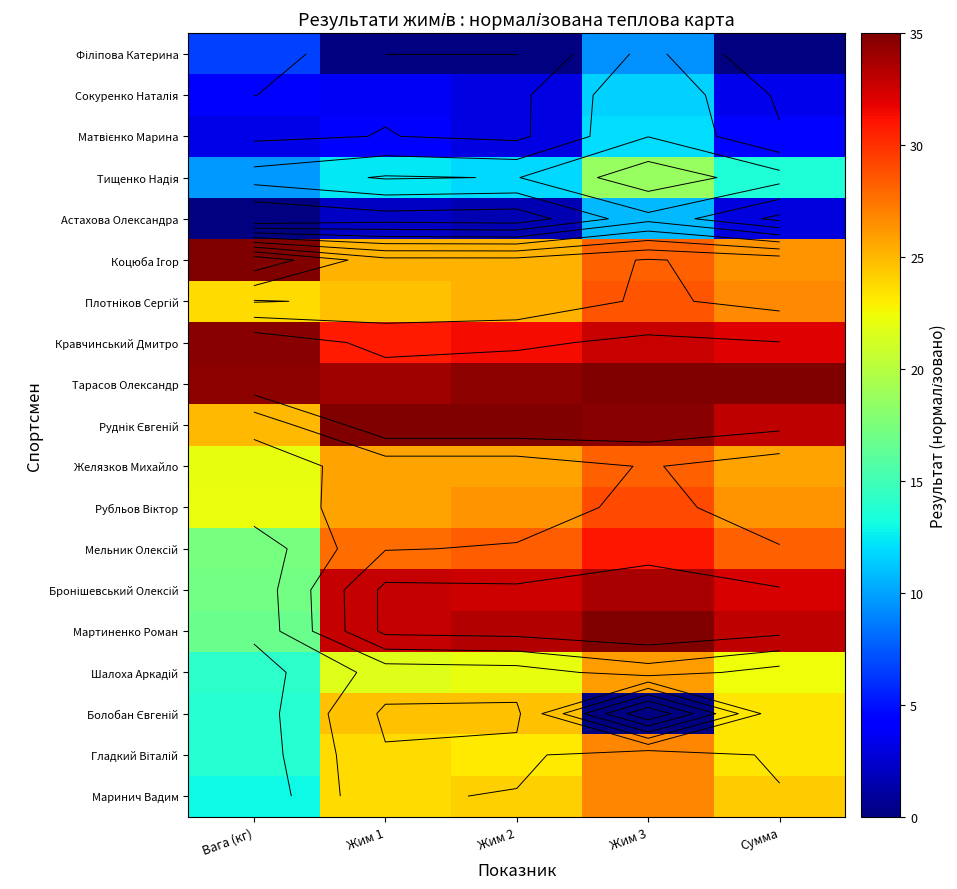

What is the greatest value displayed?

35.0